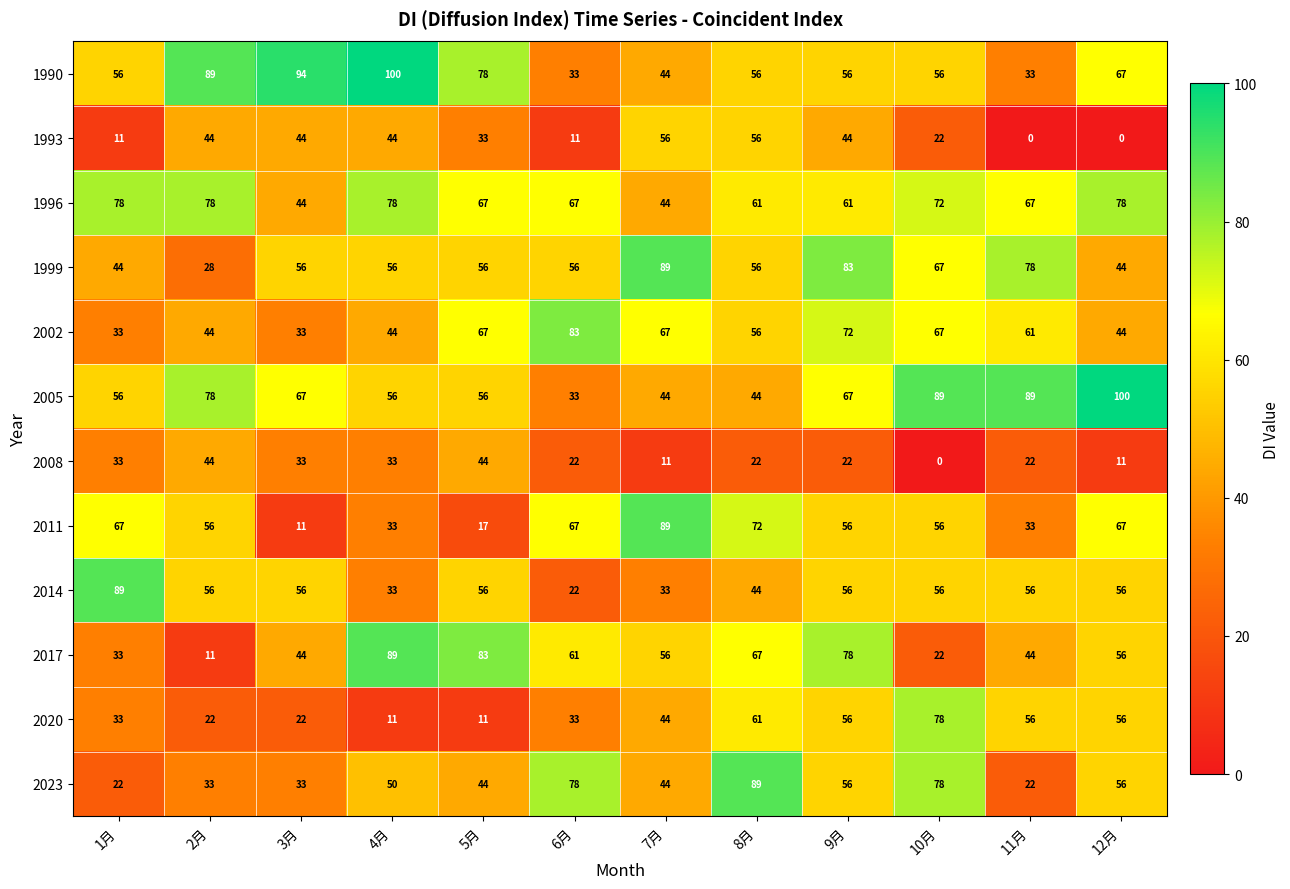

What is the spread (max minus min) of values at 9月?

61